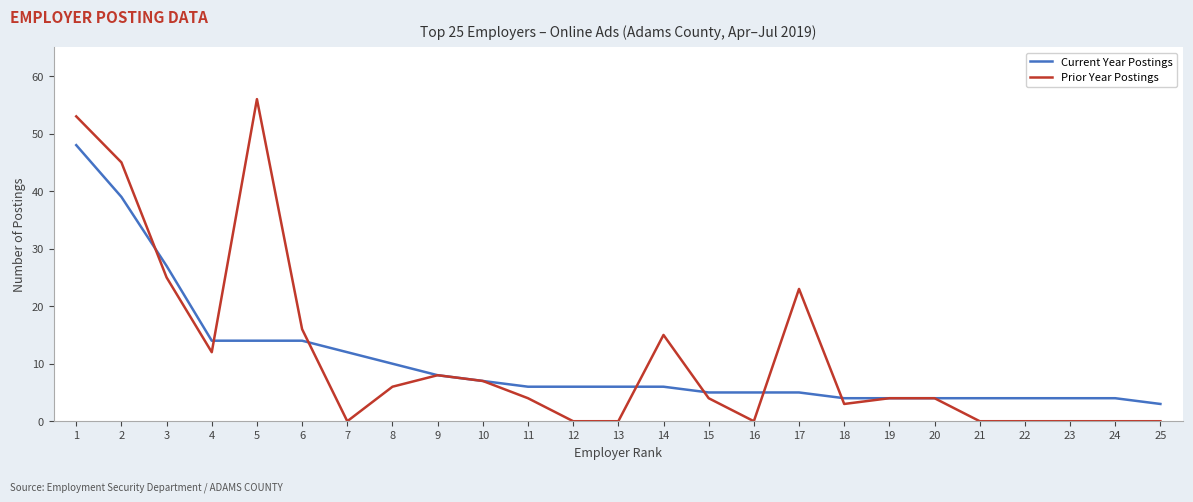

The Current Year Postings series shows 6 at 11. True or false?

True